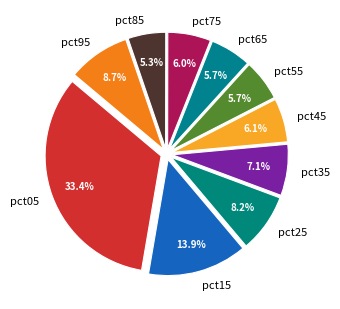

What percentage is the pct75 slice, to the nearest percent?

6%